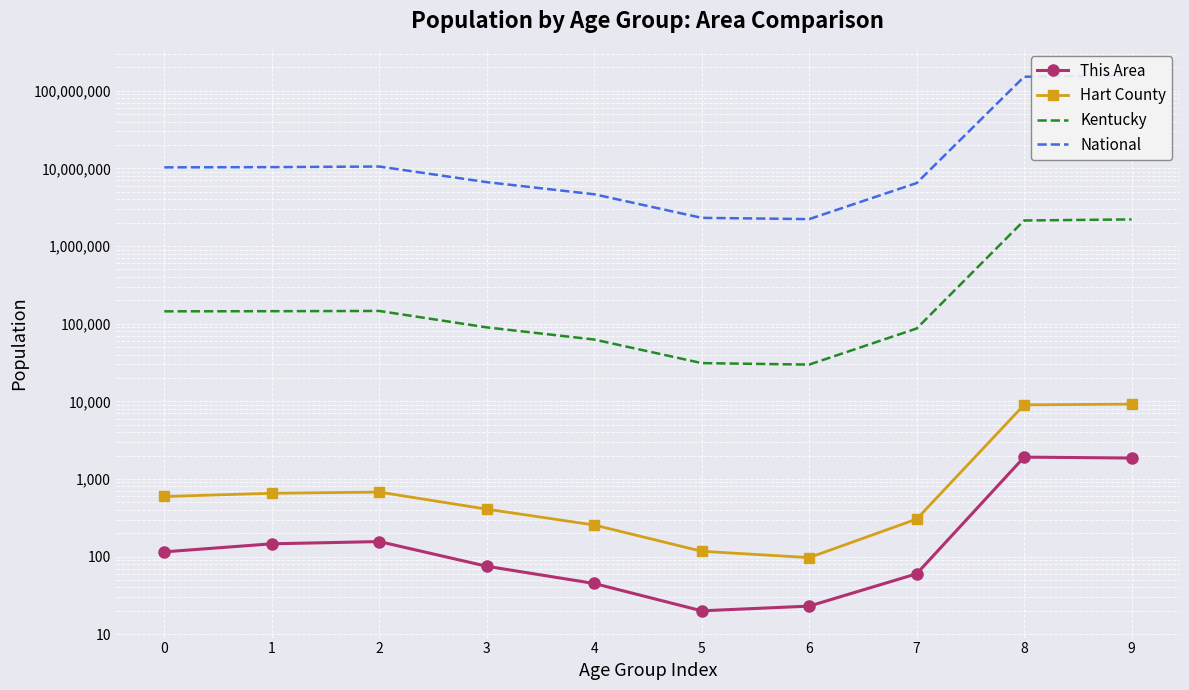

How many lines are shown in the chart?

4